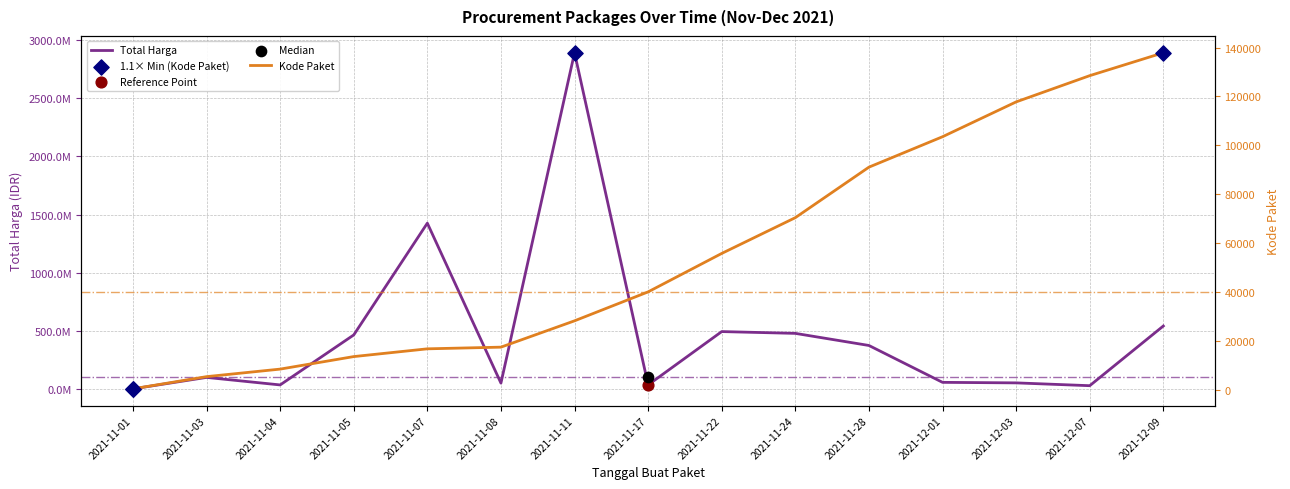

What is the total value across all series at 2021-11-08?

49747549